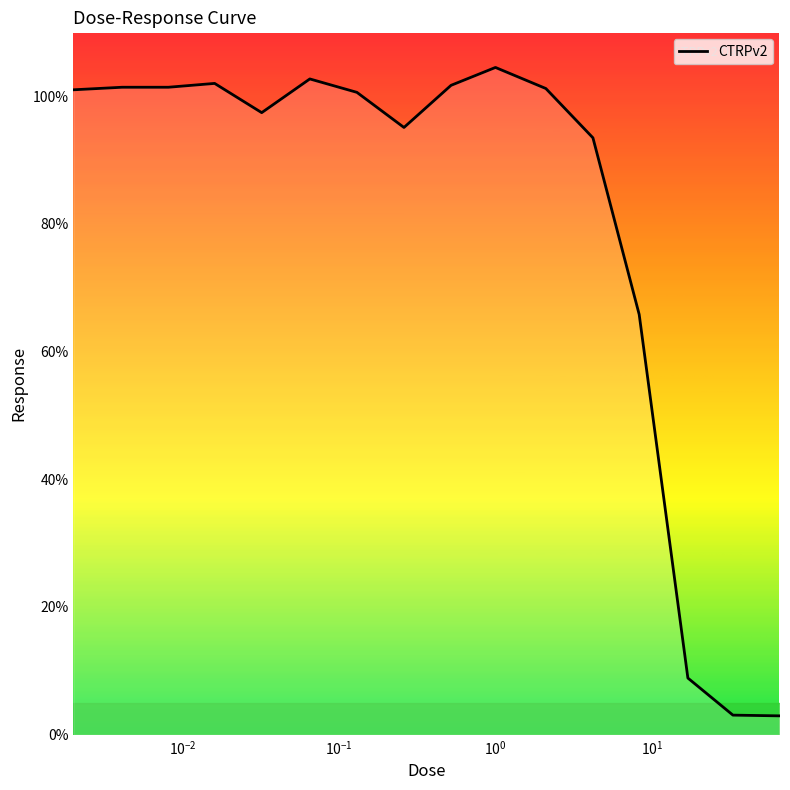

What is the difference between the maximum and minimum values?

101.6